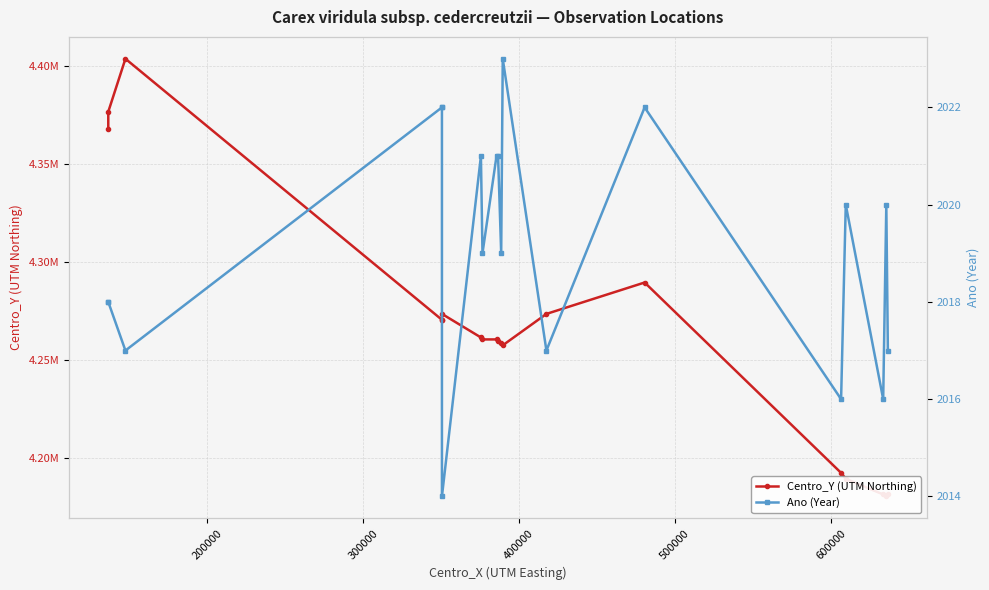

True or false: Ano (Year) and Centro_Y (UTM Northing) cross at least once.

False